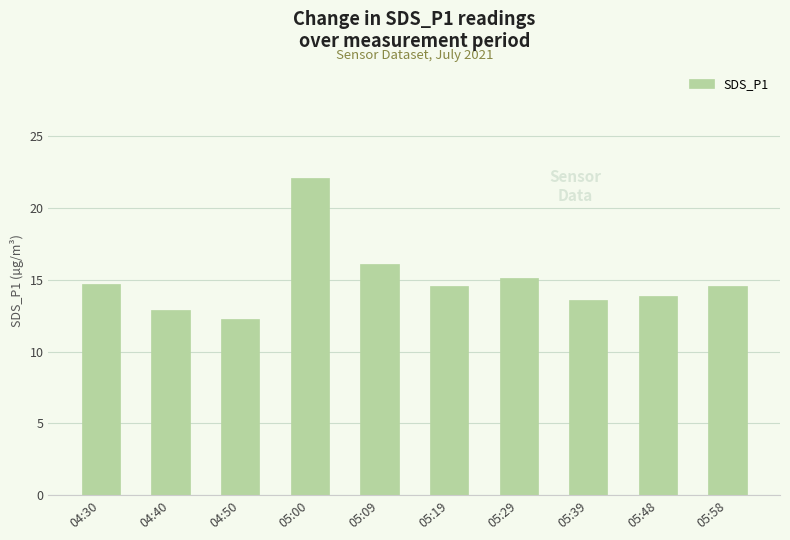

The value at 05:09 is 16.1. True or false?

True